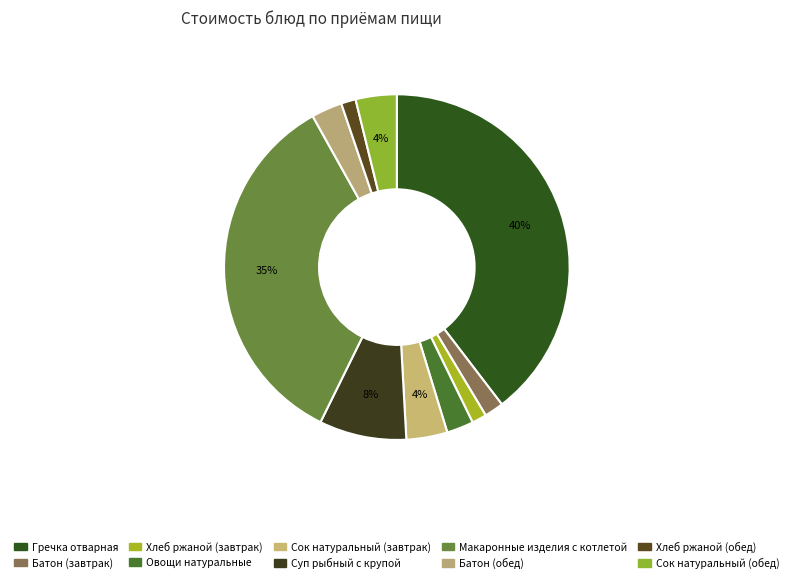

What percentage is the Сок натуральный (обед) slice, to the nearest percent?

4%